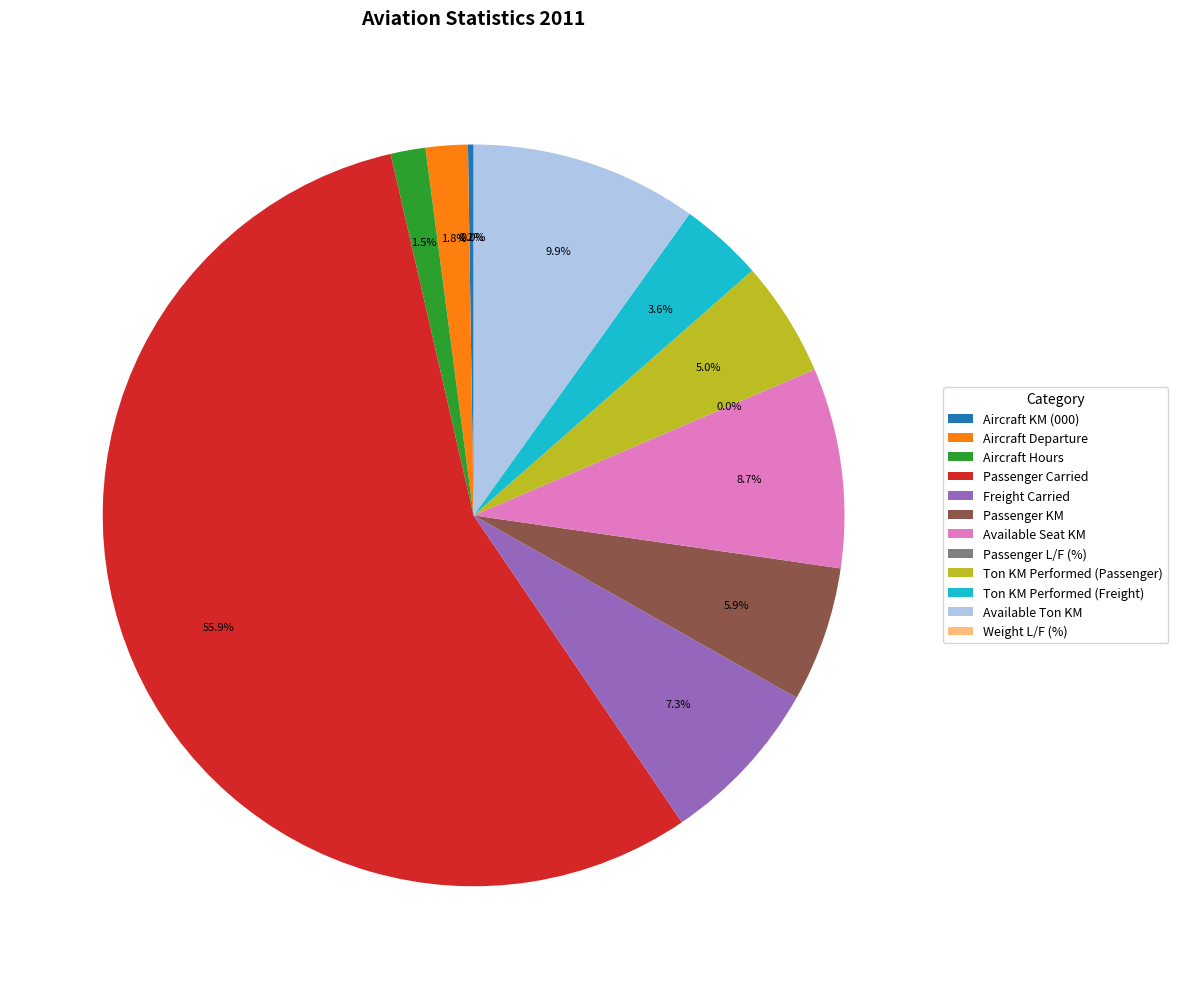

To the nearest percent, what is the difference between the Aircraft Departure and Available Ton KM slice percentages?

8%